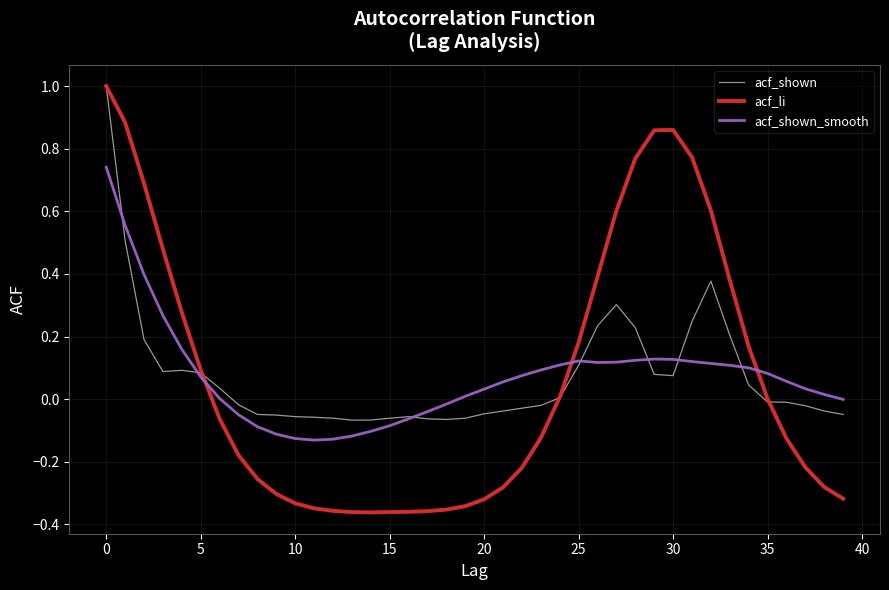

What is the greatest value displayed?

1.0